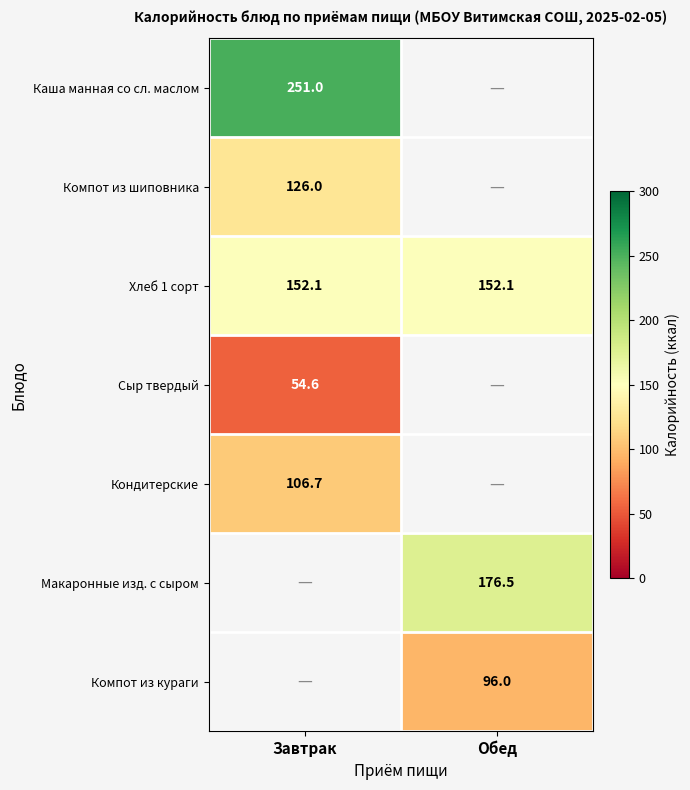

Is it true that Каша манная со сл. маслом equals 173.3 at Завтрак?

False